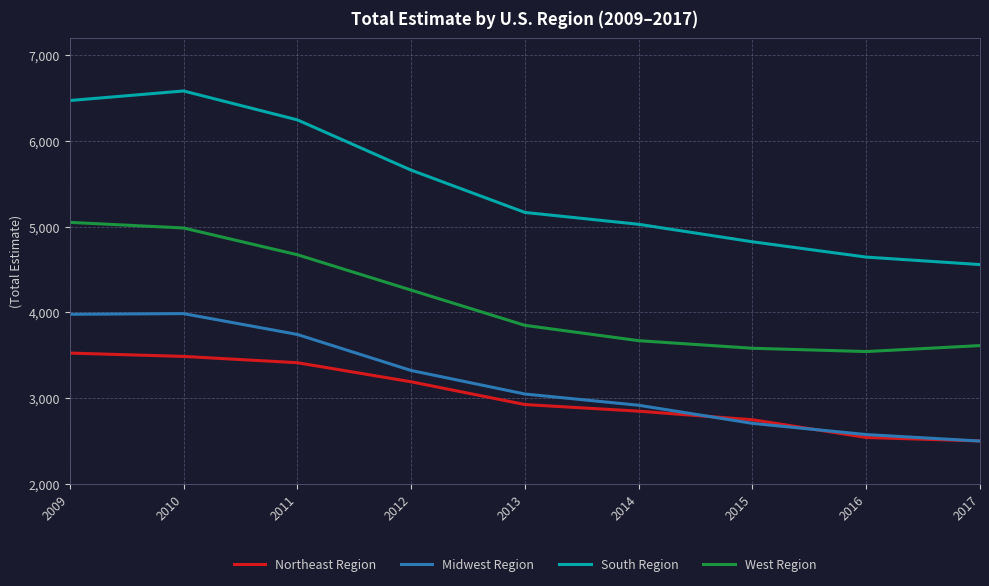

Is it true that Northeast Region equals 3484374 at 2016?

False